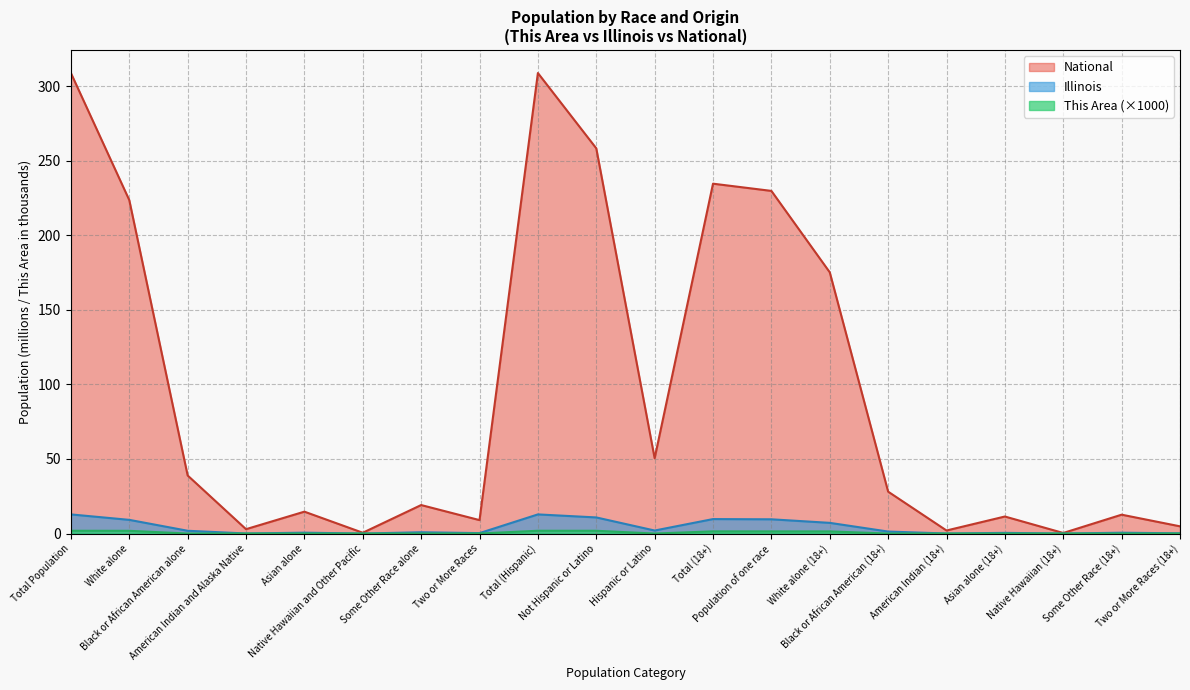

At how many categories does at least one series exceed 222?

6